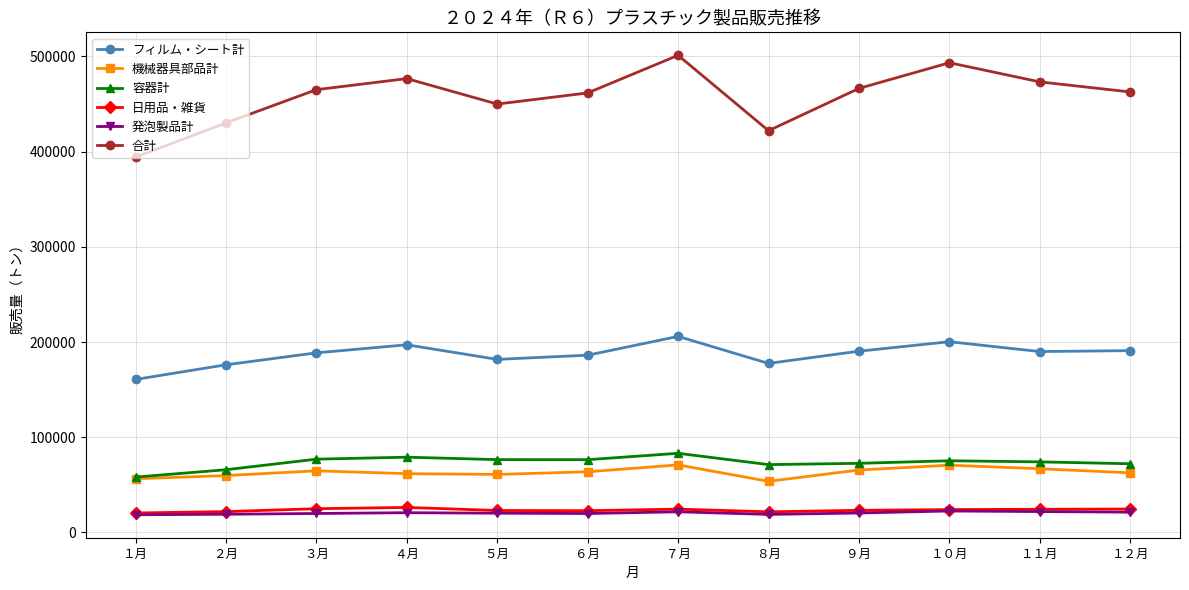

What is the value of the 発泡製品計 point at the 7th from the left?

21612